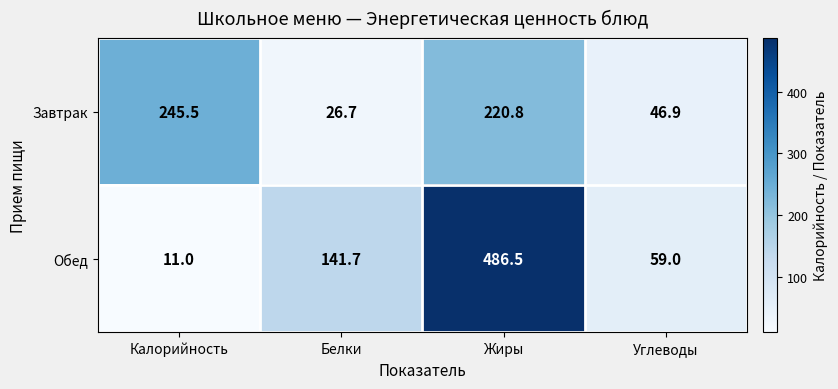

At how many categories does at least one series exceed 46?

4